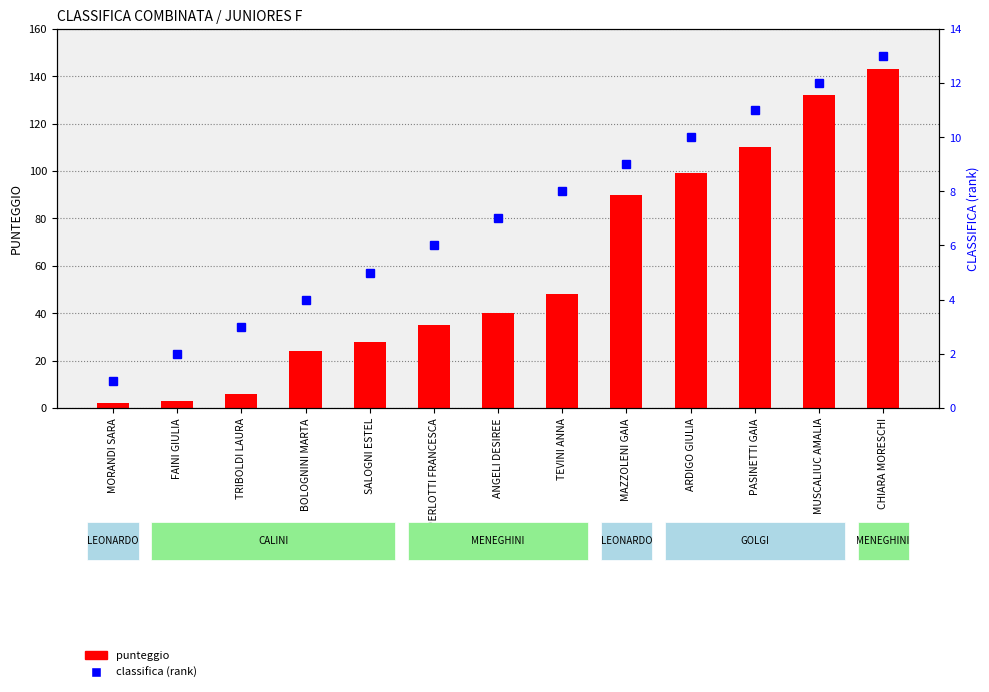

Rank the categories by punteggio value from highest to lowest.

CHIARA MORESCHI, MUSCALIUC AMALIA, PASINETTI GAIA, ARDIGO GIULIA, MAZZOLENI GAIA, TEVINI ANNA, ANGELI DESIREE, PERLOTTI FRANCESCA, SALOGNI ESTEL, BOLOGNINI MARTA, TRIBOLDI LAURA, FAINI GIULIA, MORANDI SARA